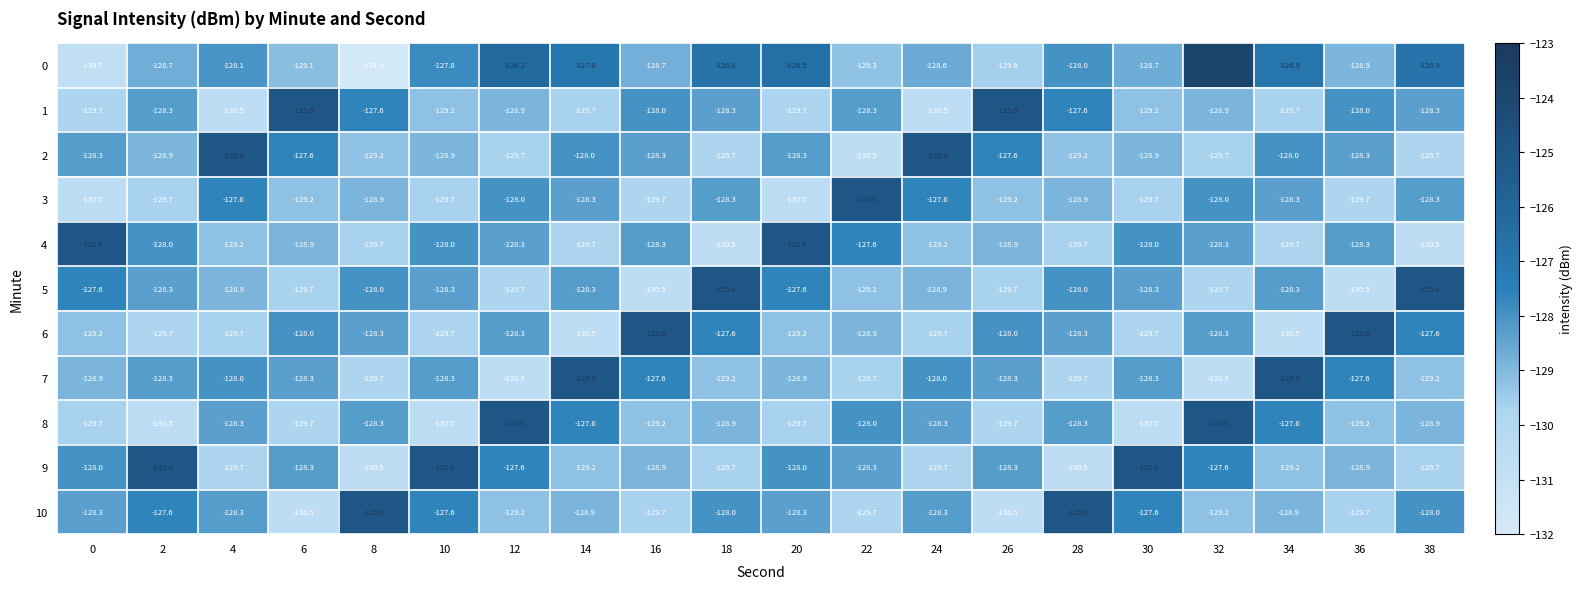

Which category has the highest value across all series?

32